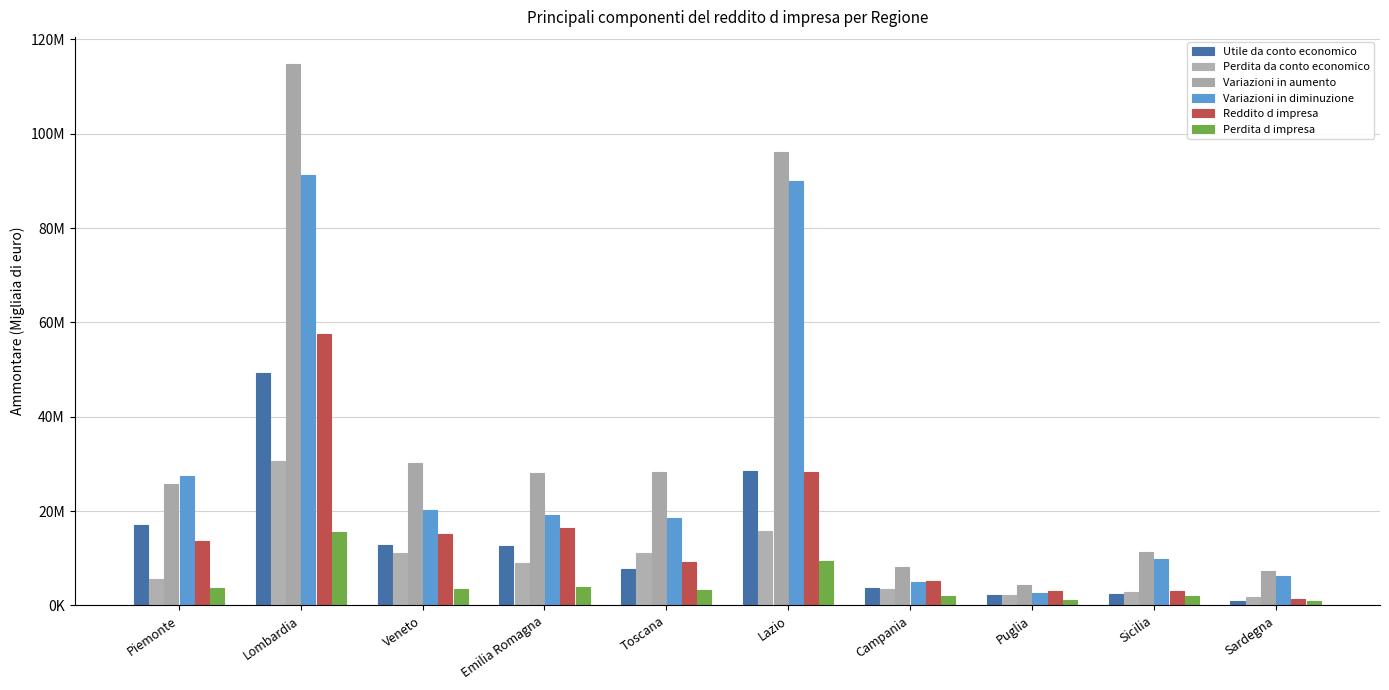

True or false: Perdita d impresa has a value of 1974773 at Veneto.

False